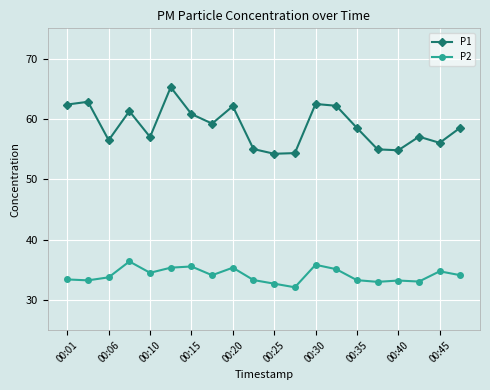

Which series has the largest range (max minus min)?

P1